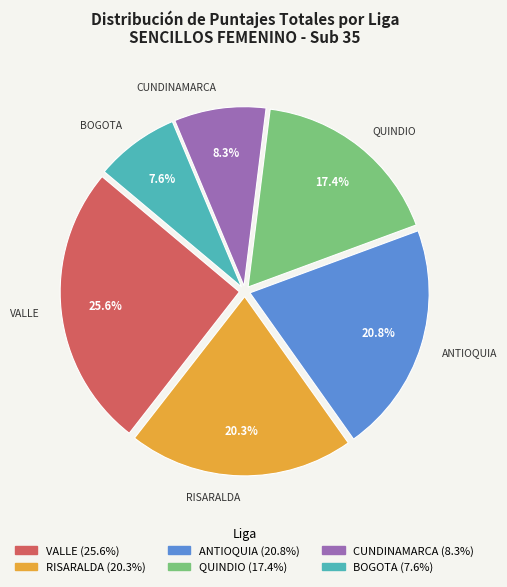

Is there any slice that represents more than half of the pie?

No